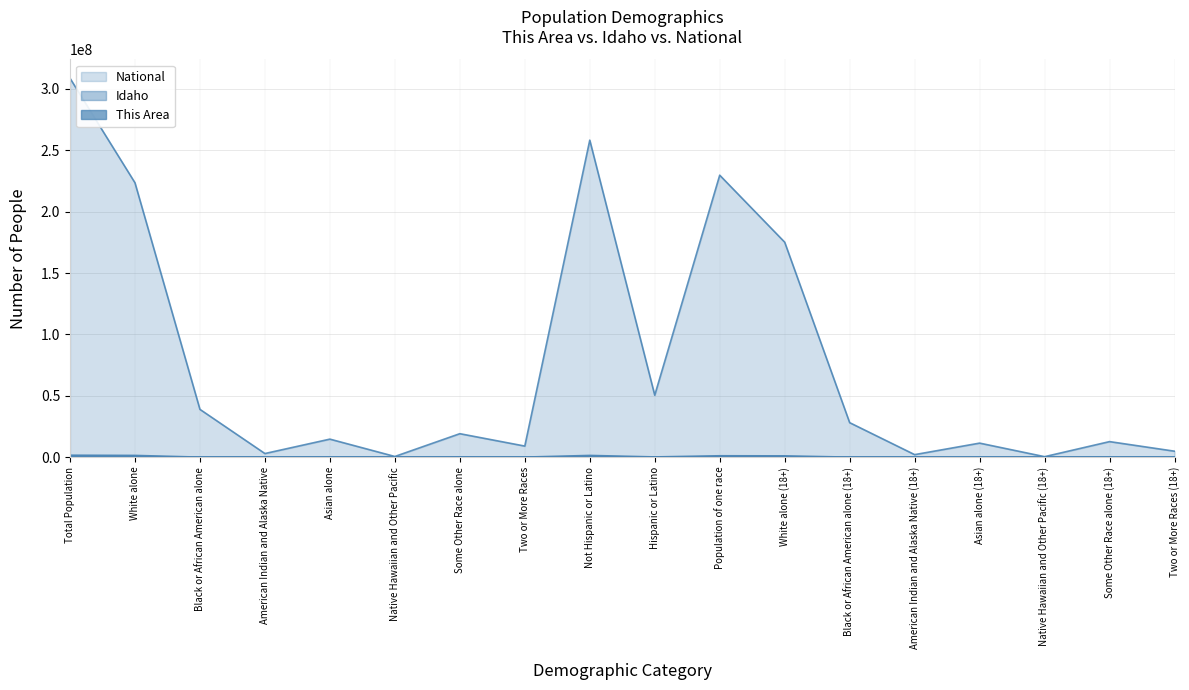

The National series shows 4396830 at Asian alone (18+). True or false?

False